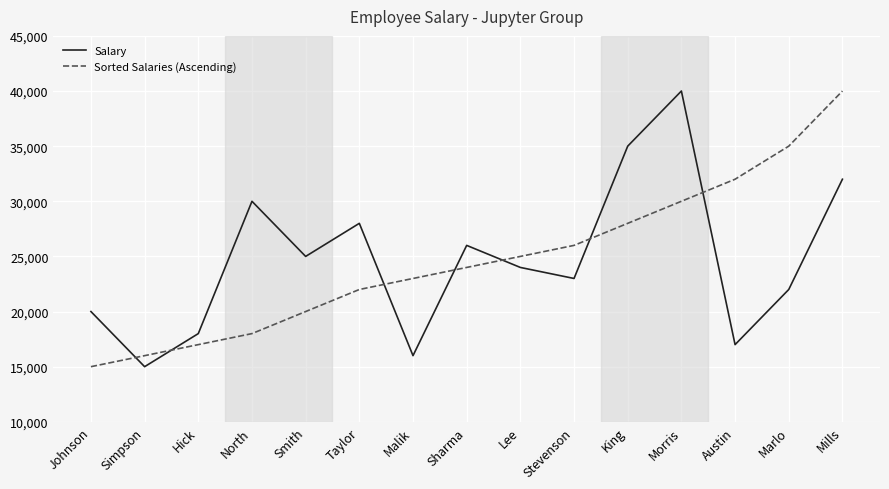

Reading left to right, list all the values displayed in this chart.

Salary: Johnson=20000	Simpson=15000	Hick=18000	North=30000	Smith=25000	Taylor=28000	Malik=16000	Sharma=26000	Lee=24000	Stevenson=23000	King=35000	Morris=40000	Austin=17000	Marlo=22000	Mills=32000
Sorted Salaries (Ascending): Johnson=15000	Simpson=16000	Hick=17000	North=18000	Smith=20000	Taylor=22000	Malik=23000	Sharma=24000	Lee=25000	Stevenson=26000	King=28000	Morris=30000	Austin=32000	Marlo=35000	Mills=40000